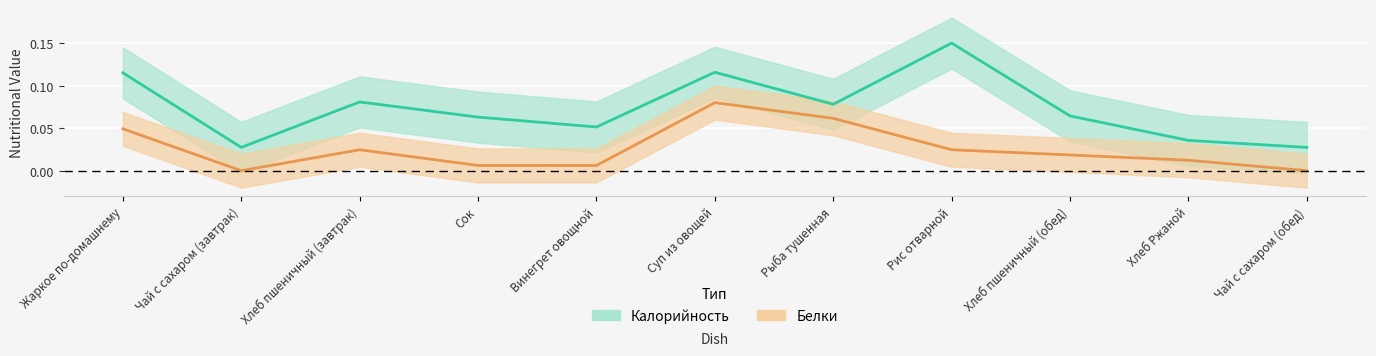

The proteins series shows 0.0 at Чай с сахаром (завтрак). True or false?

True